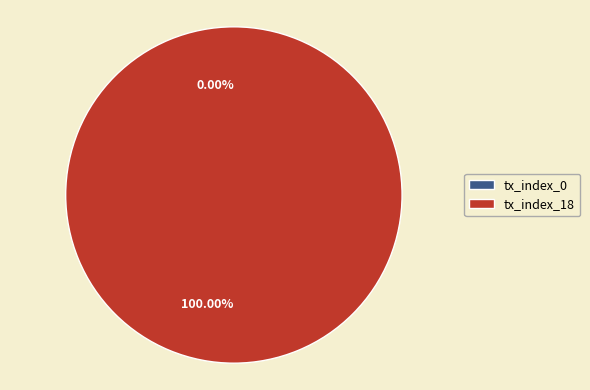

What percentage is NOT represented by tx_index_0?

100.0%